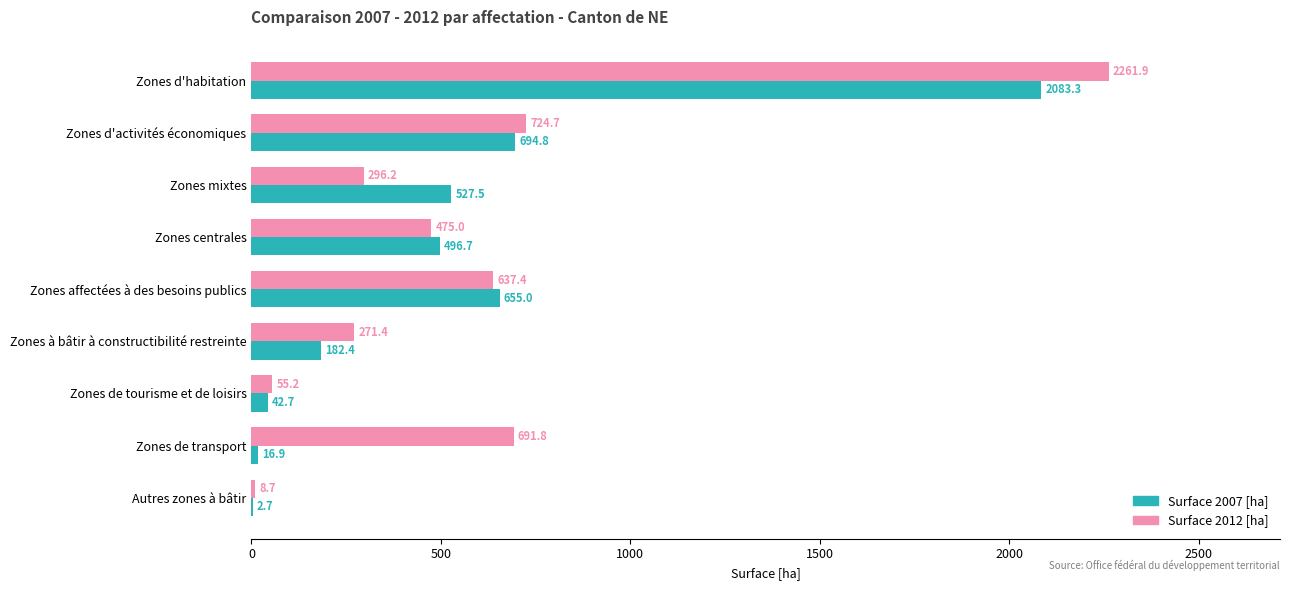

Is the value of Surface 2007 [ha] at Zones affectées à des besoins publics greater than the value of Surface 2012 [ha] at Zones centrales?

Yes